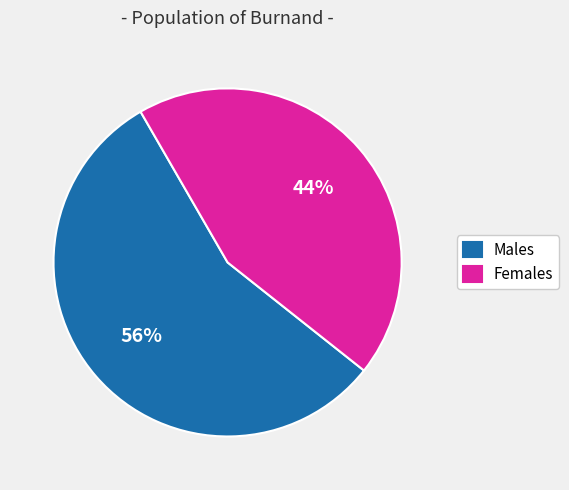

To the nearest percent, what percentage of the pie is Females?

44%